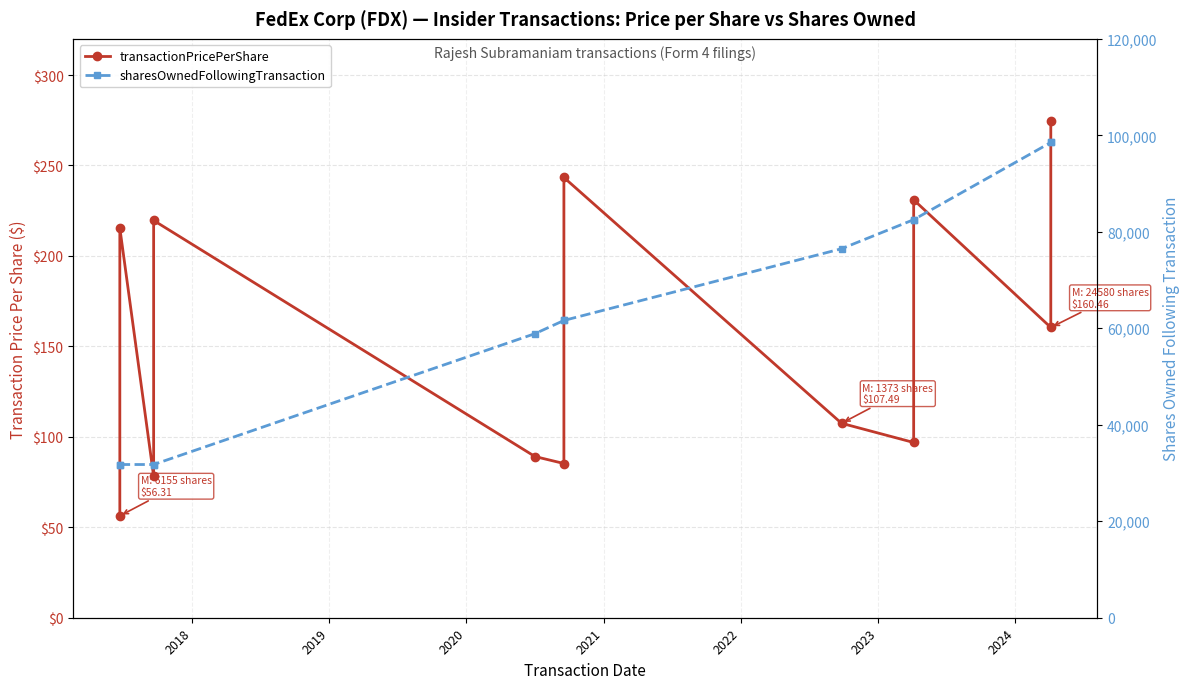

True or false: sharesOwnedFollowingTransaction and transactionPricePerShare intersect in this chart.

False